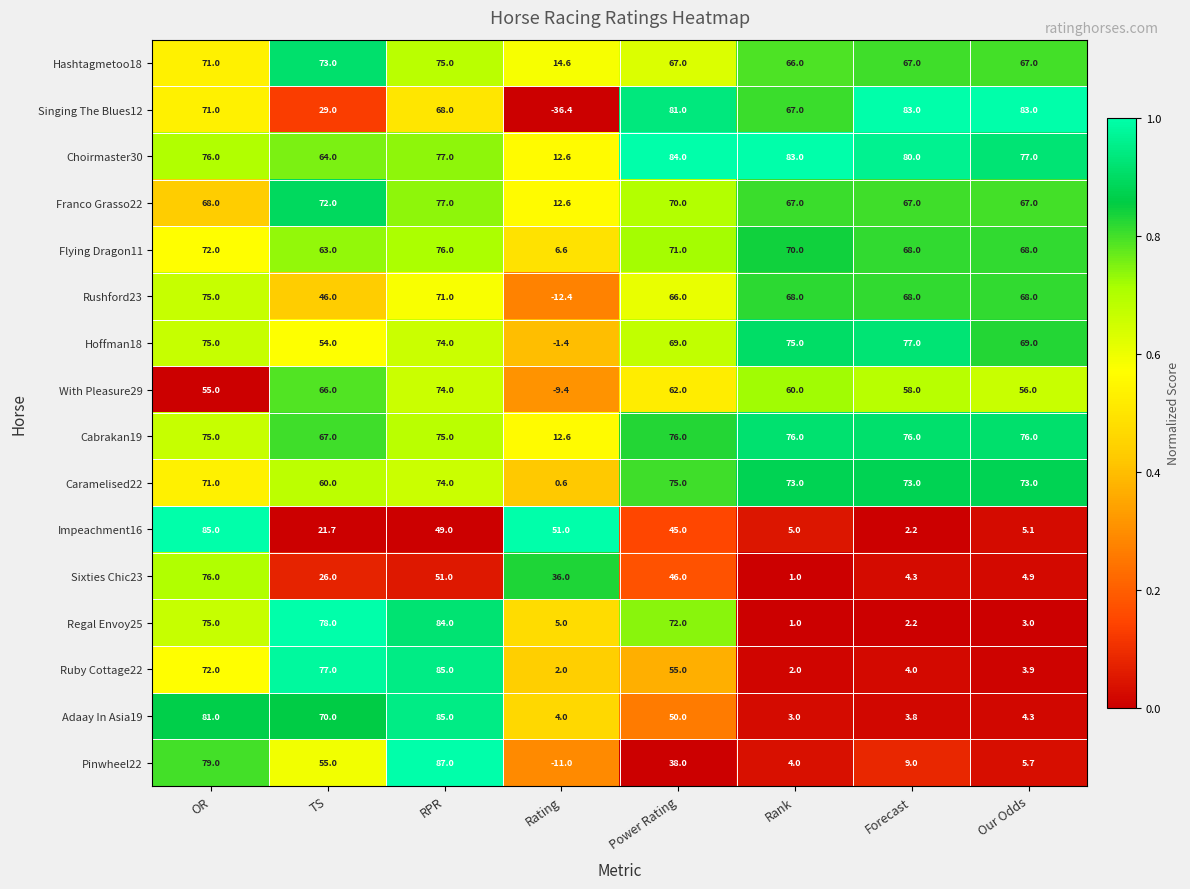

What is the smallest value displayed?

-36.4